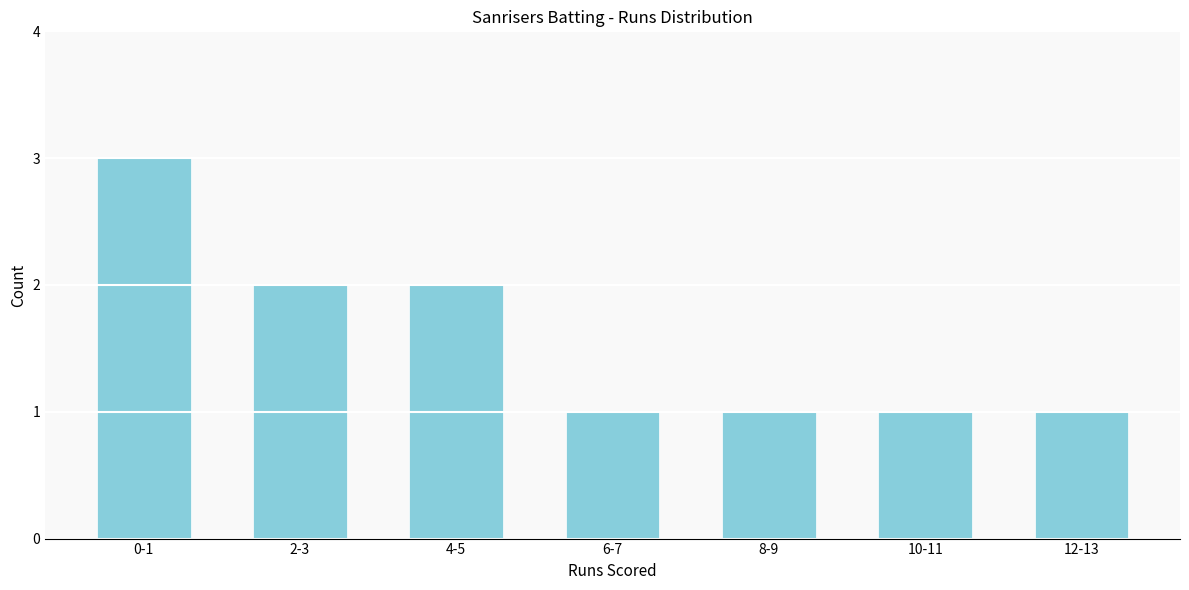

Reading left to right, list all the values displayed in this chart.

3	2	2	1	1	1	1